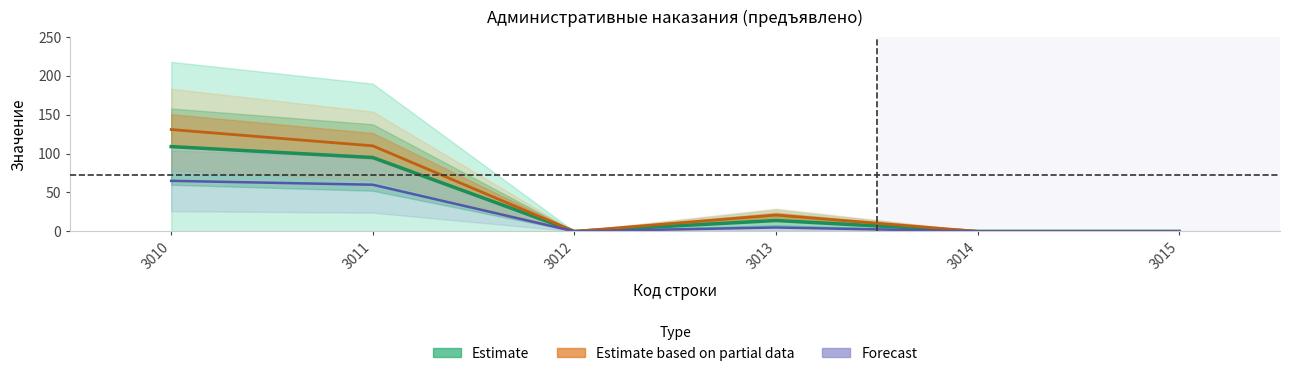

True or false: Estimate and Forecast cross at least once.

False